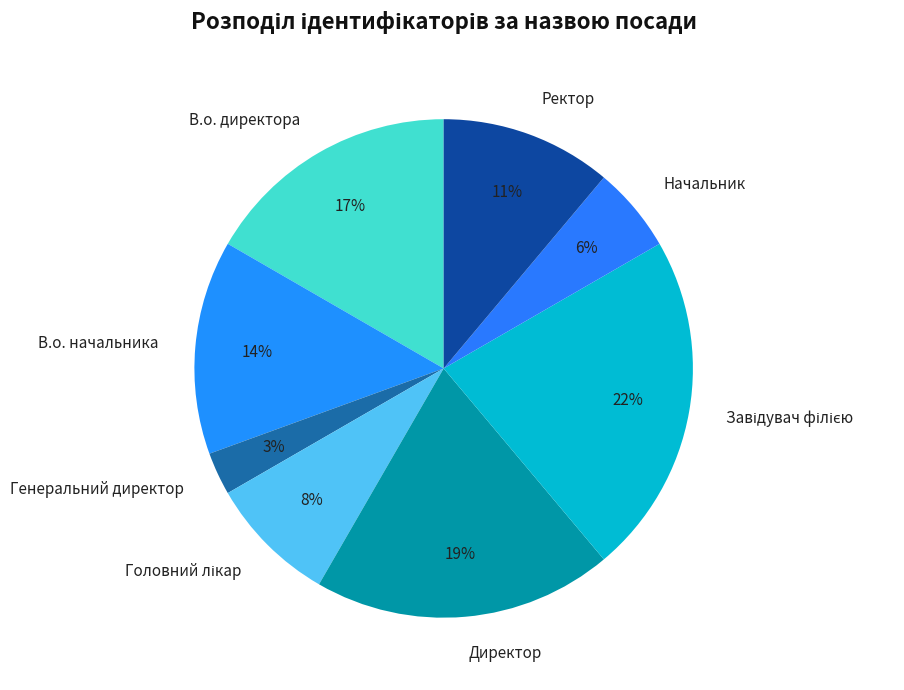

How many segments does this pie chart have?

8